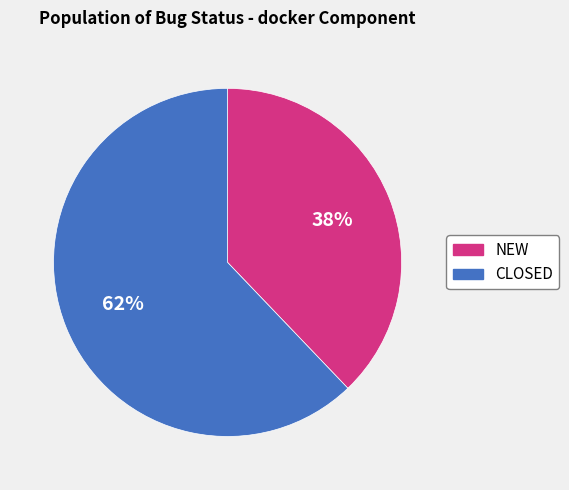

Do CLOSED and NEW together represent more than half of the pie?

Yes